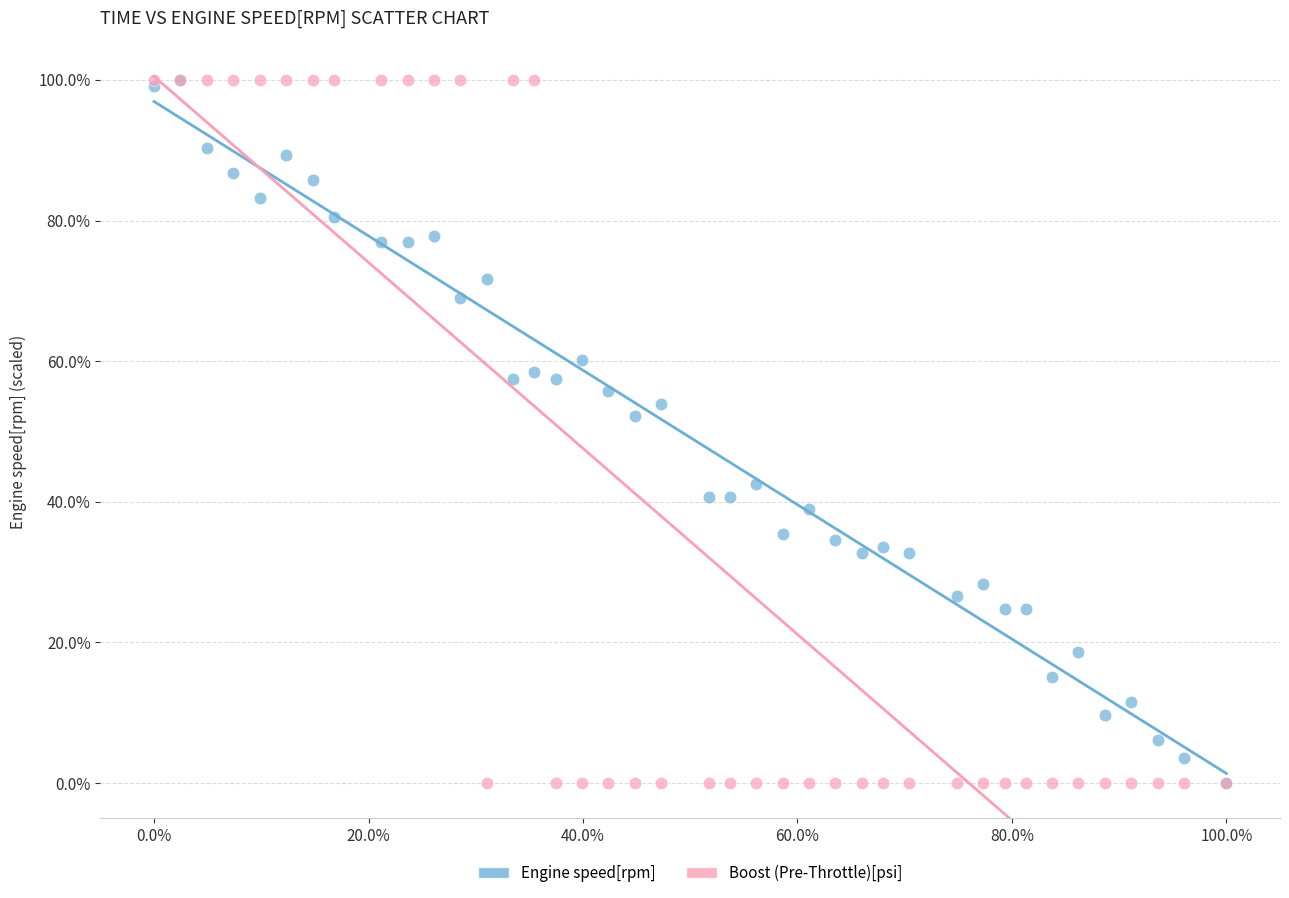

In the Engine speed[rpm] series, what Y value is closest to 50?

52.2